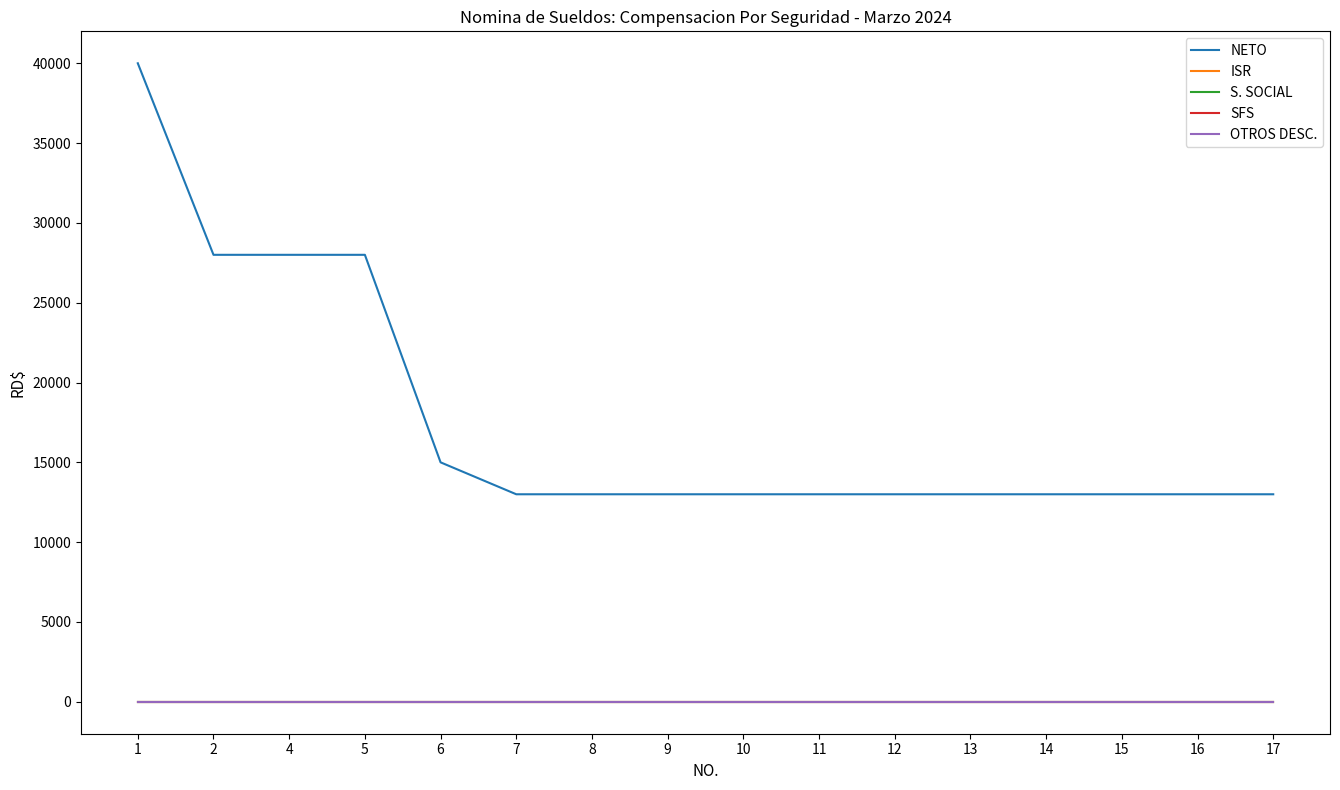

Is this an area chart (filled region under the line)?

No